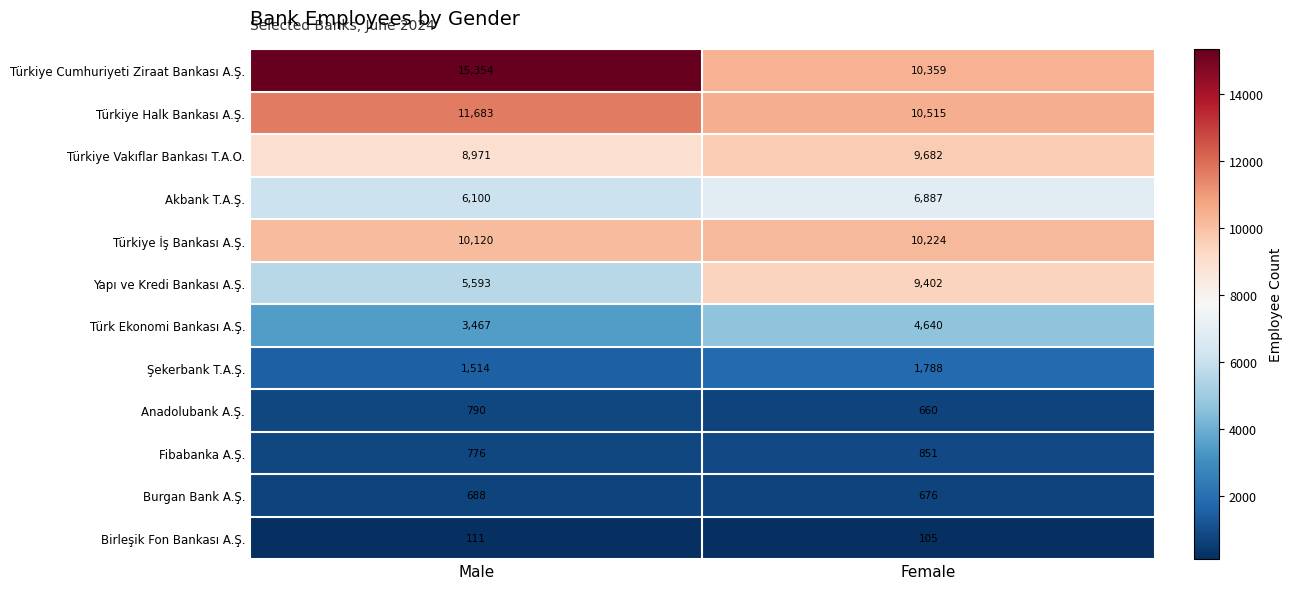

Which series has the largest range (max minus min)?

Türkiye Cumhuriyeti Ziraat Bankası A.Ş.